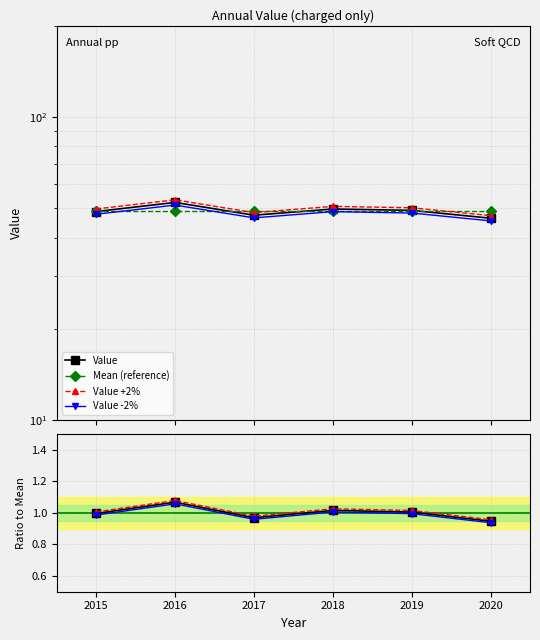

At which category does the chart reach its peak across all series?

2016